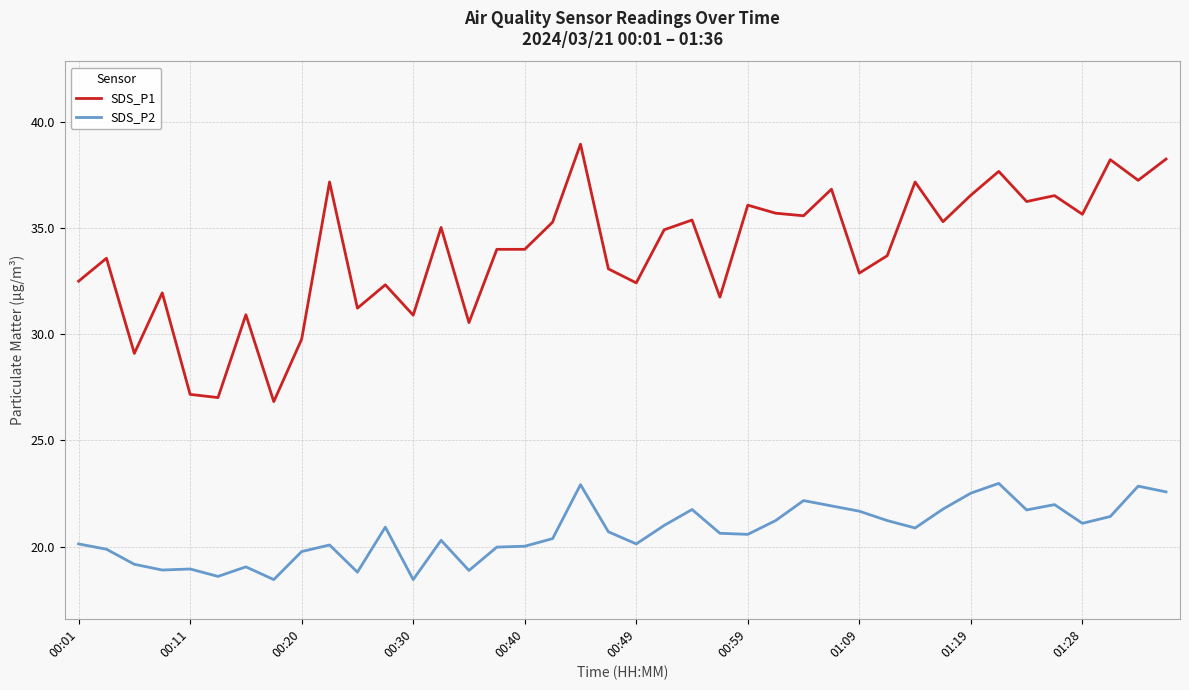

List the series in order of their peak value, lowest first.

SDS_P2, SDS_P1